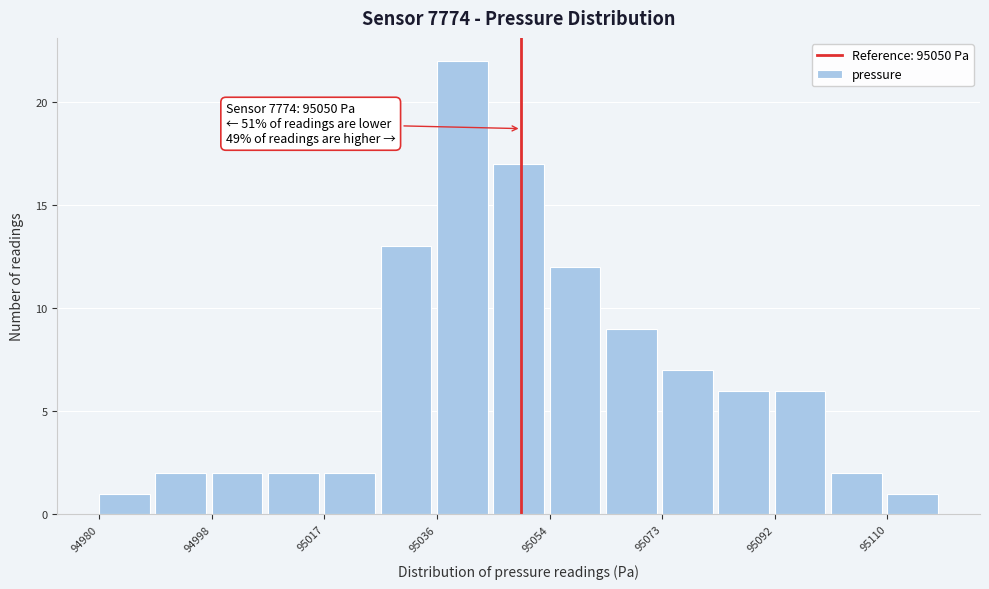

Over which range of the x-axis is the bar tallest?

95036 to 95046